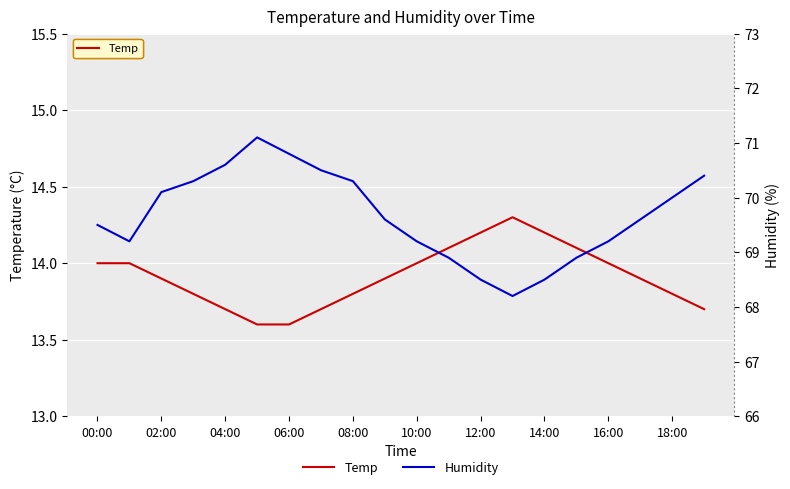

What is the label of the 3rd point from the right?

17